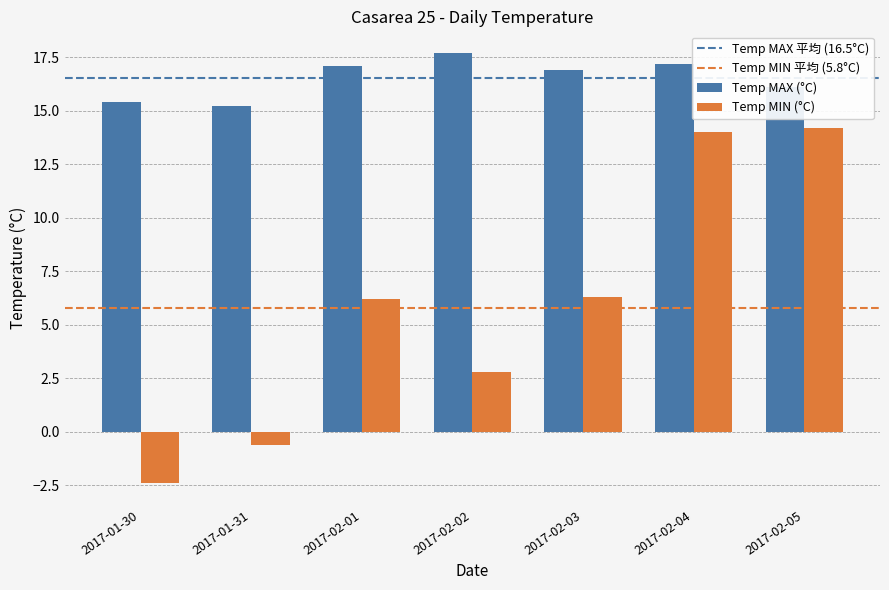

Rank the series at 2017-02-04 from highest to lowest value.

Temp MAX (°C), Temp MIN (°C)